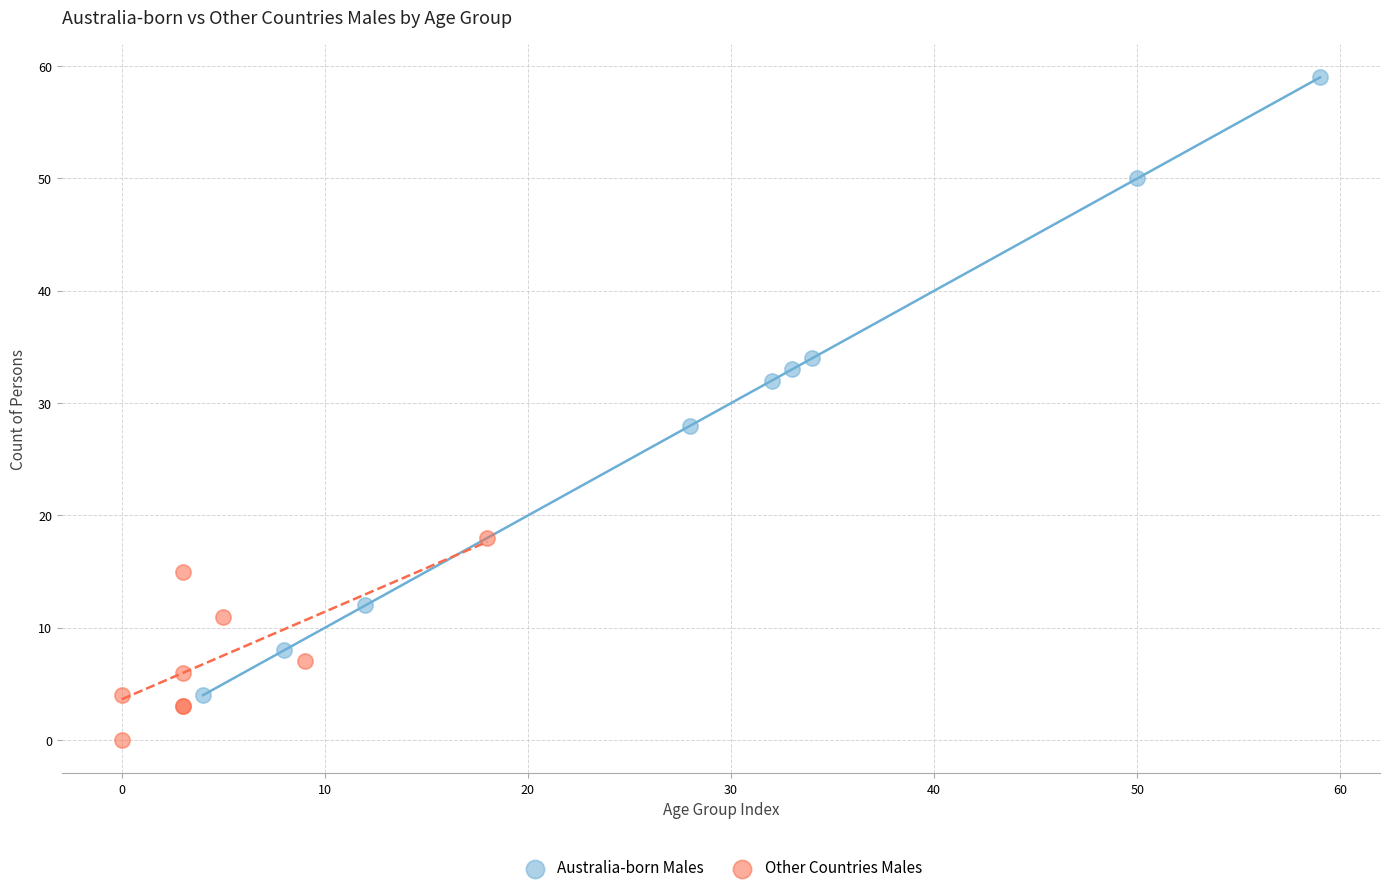

Which series has the widest spread of Y values?

Australia-born Males